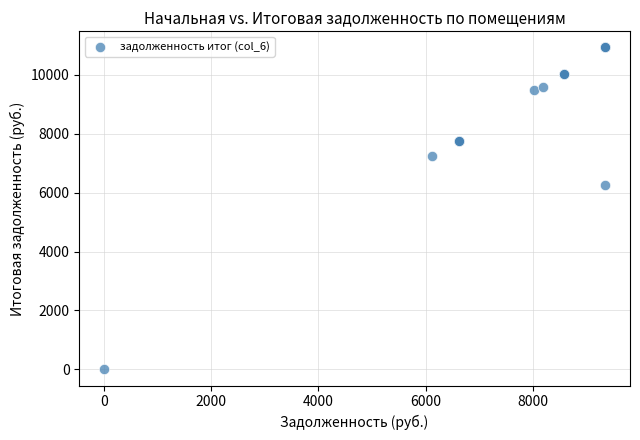

What Y value in the scatter plot is closest to 5464?

6261.9